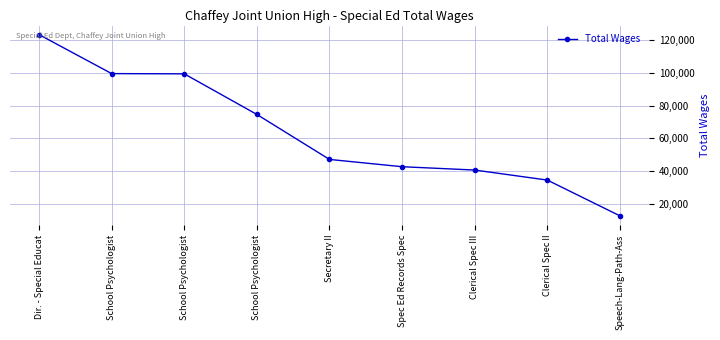

What is the label of the 5th point from the left?

Secretary II